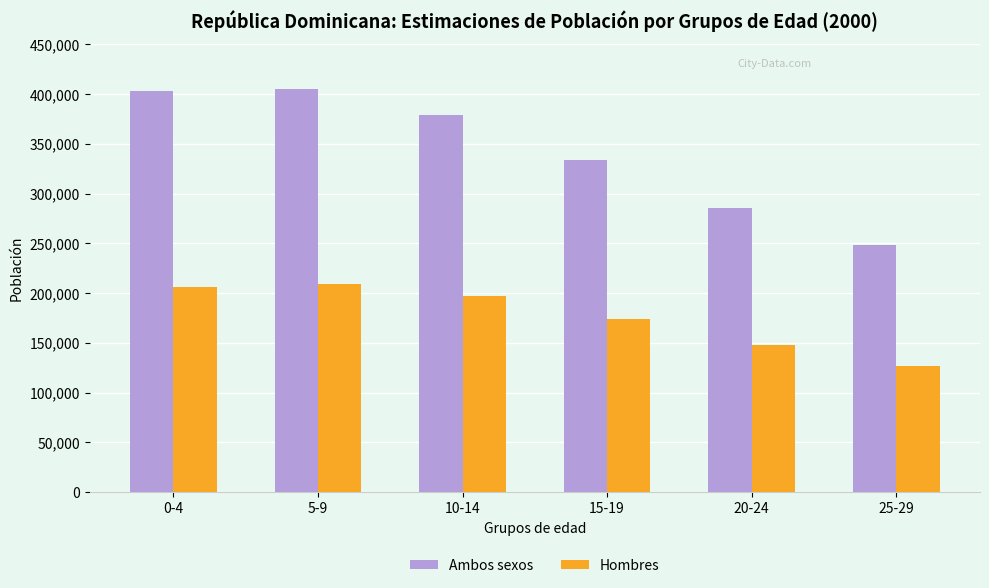

What is the difference between the maximum and minimum values in the Hombres series?

81900